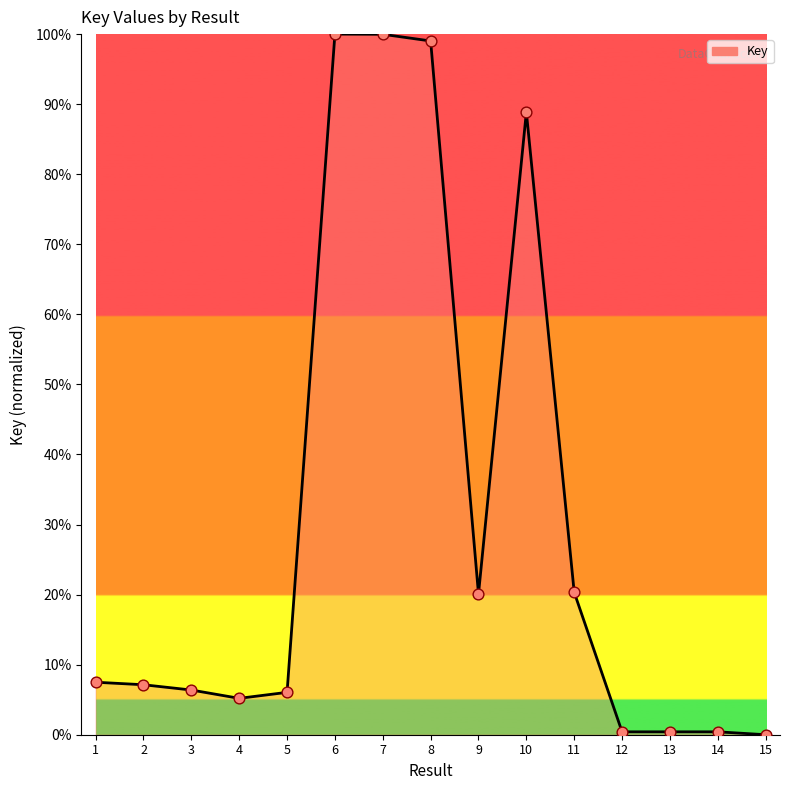

What is the change in value from 6 to 15?

-100.0